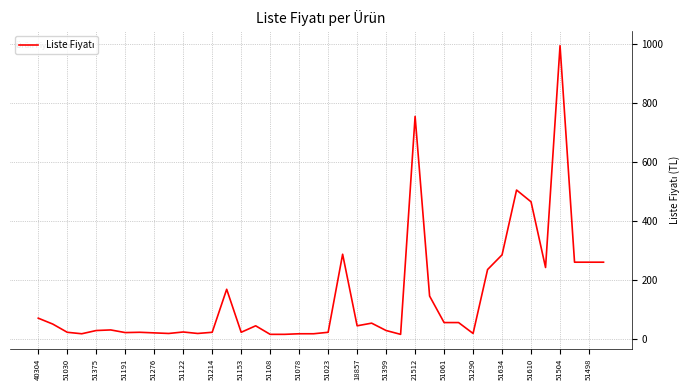

What is the greatest value displayed?

995.0